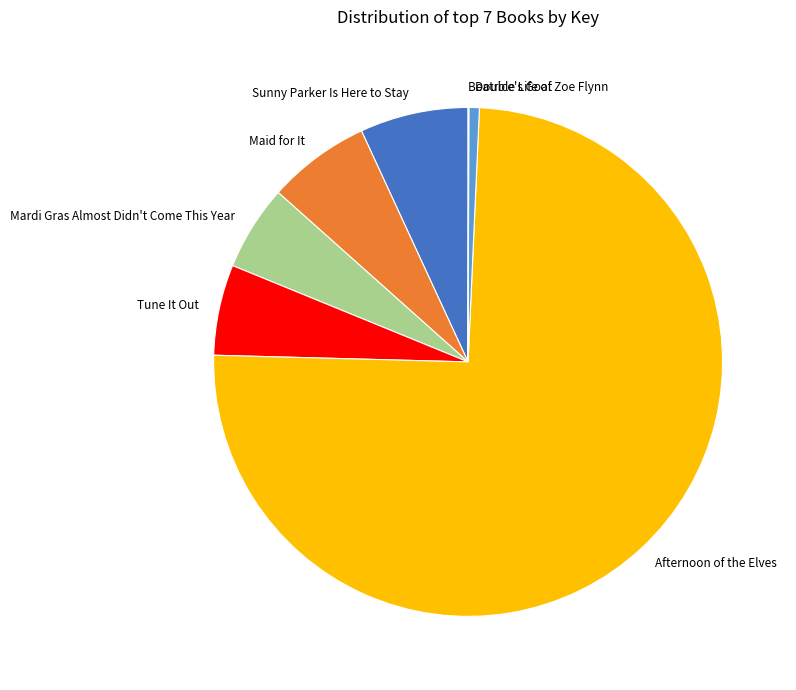

Is the sum of Maid for It and Afternoon of the Elves greater than half?

Yes